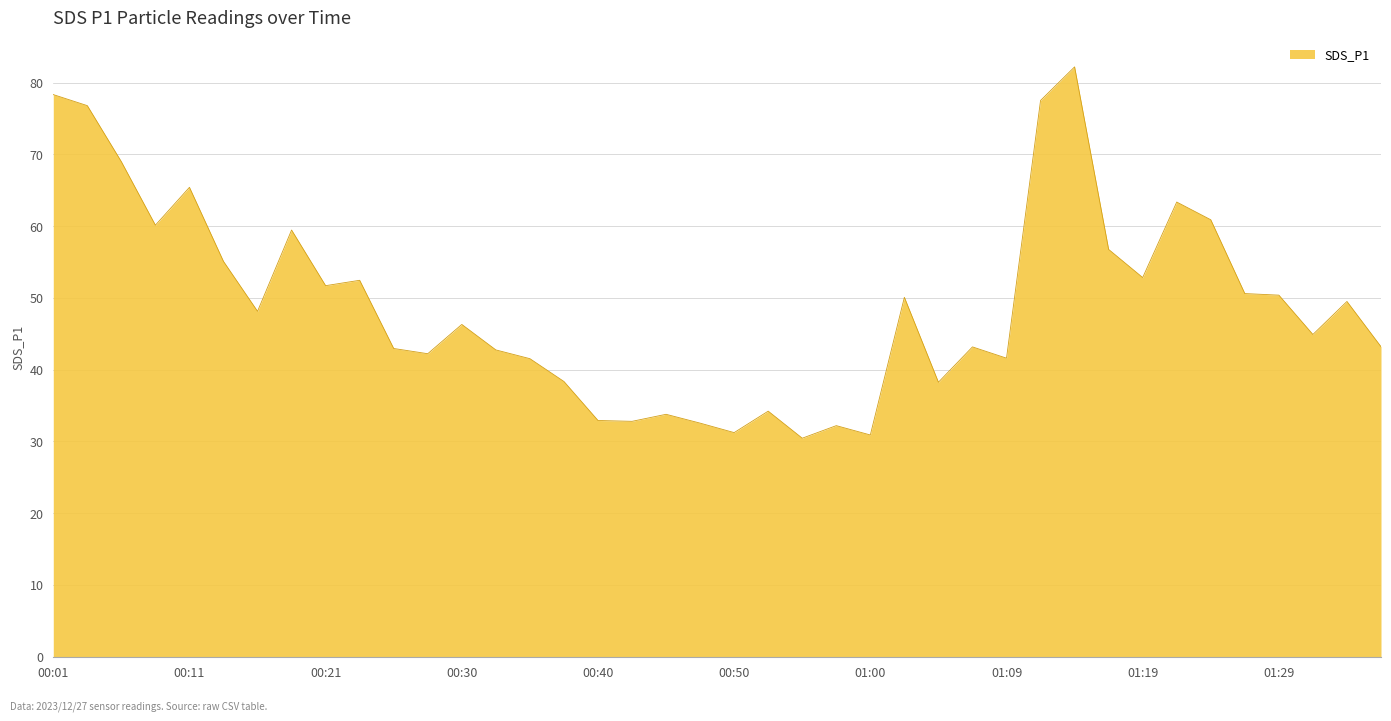

What is the maximum value shown in the chart?

82.2